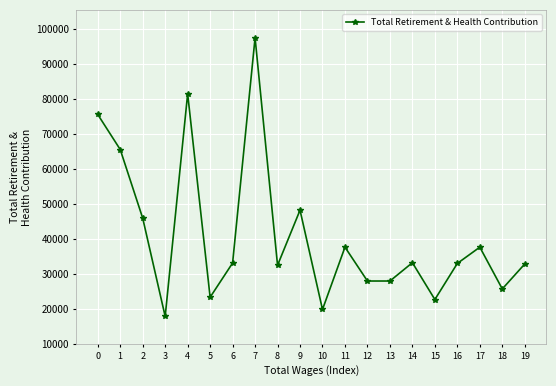

Where is the first local minimum?

3